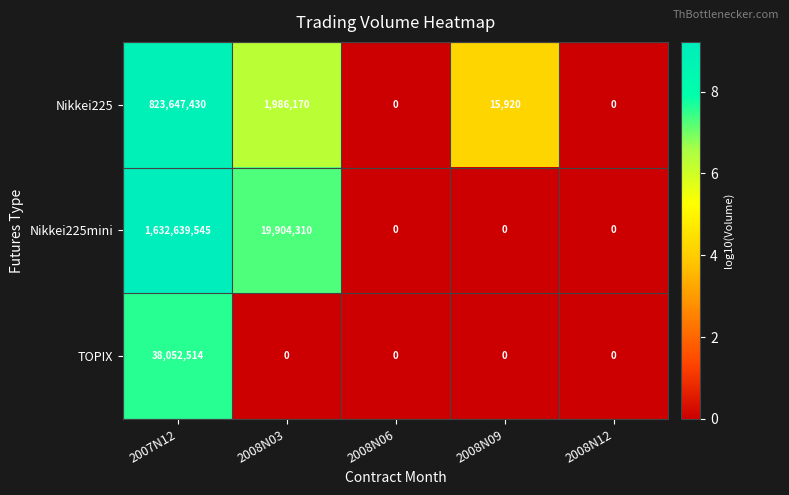

What is the greatest value displayed?

1632639545